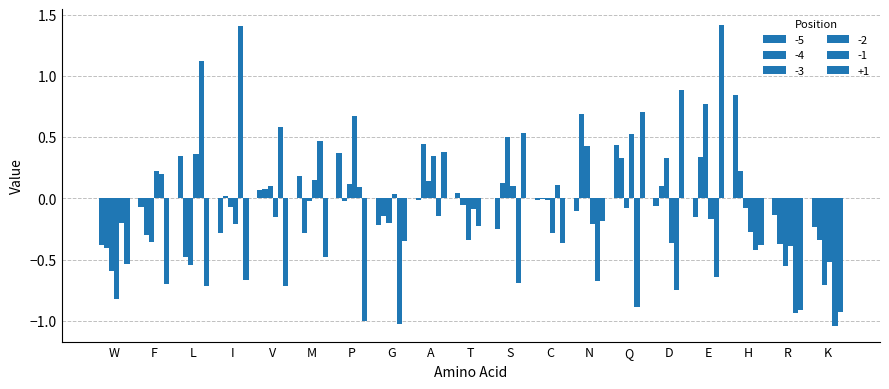

List the labels in order of -2 value, smallest first.

W, K, R, D, C, H, I, N, E, V, T, G, S, M, F, A, L, Q, P